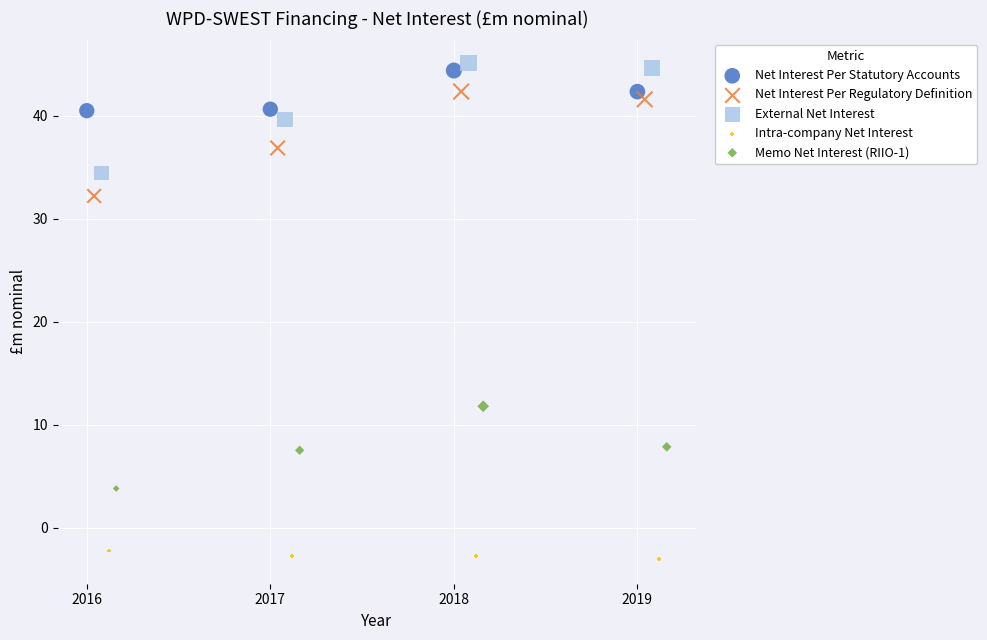

Which series reaches the minimum Y coordinate?

Intra-company Net Interest